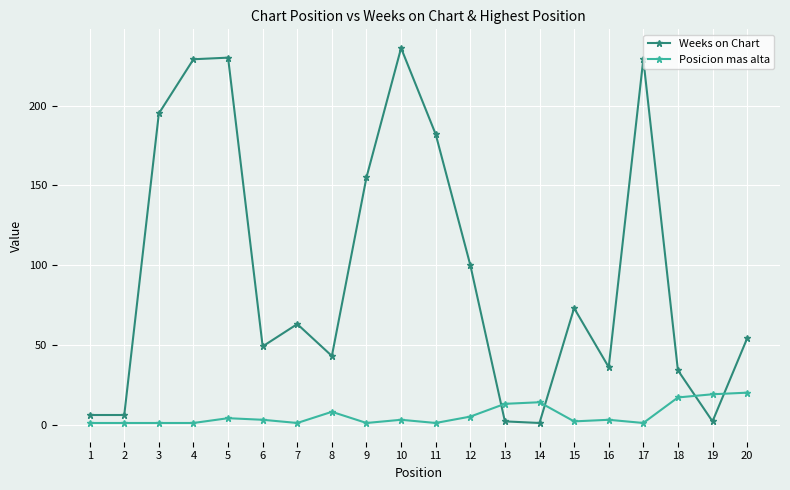

True or false: Weeks on Chart has more than 0 points higher than both neighbors.

True